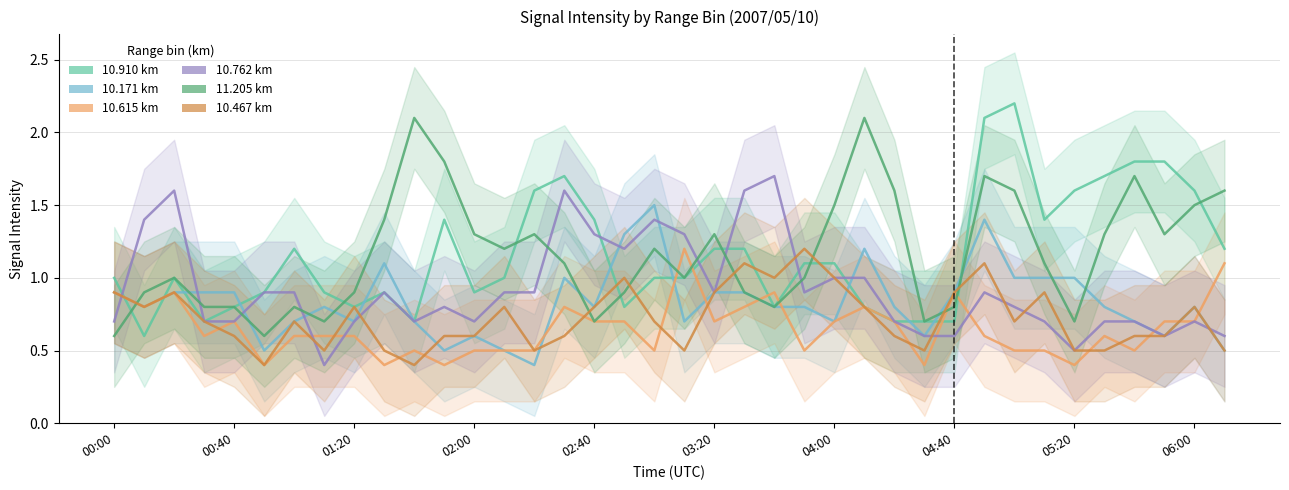

How many categories are shown in the chart?

38